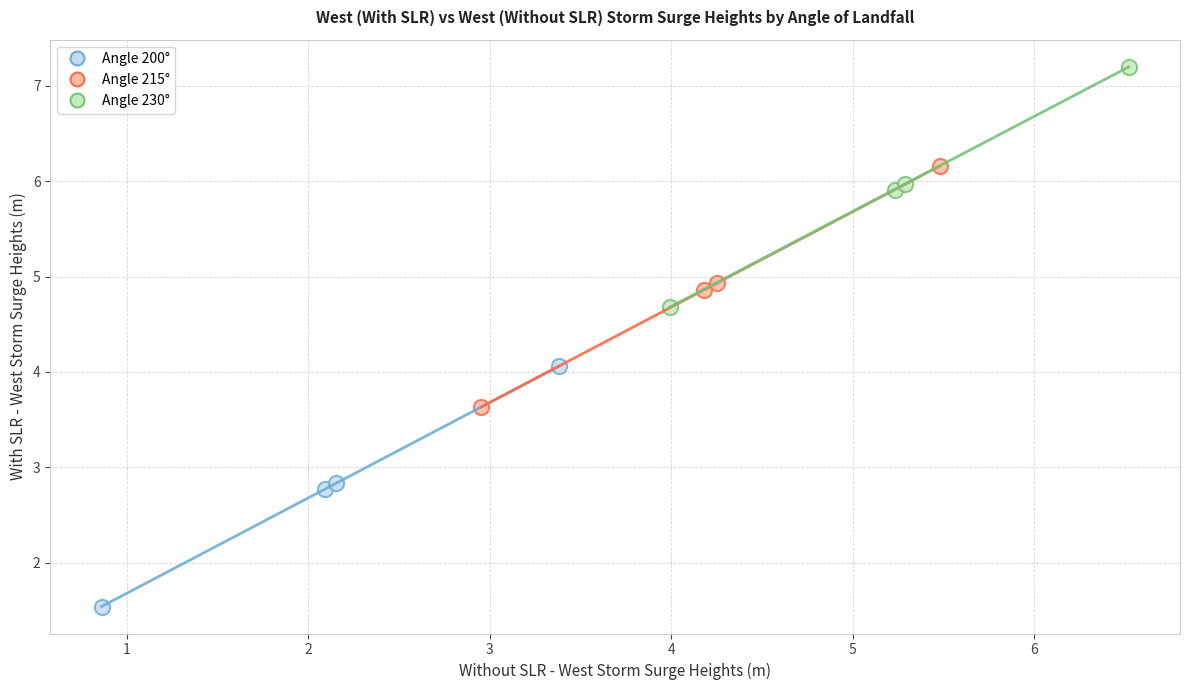

What are all the series names shown in the legend?

Angle 200°, Angle 215°, Angle 230°